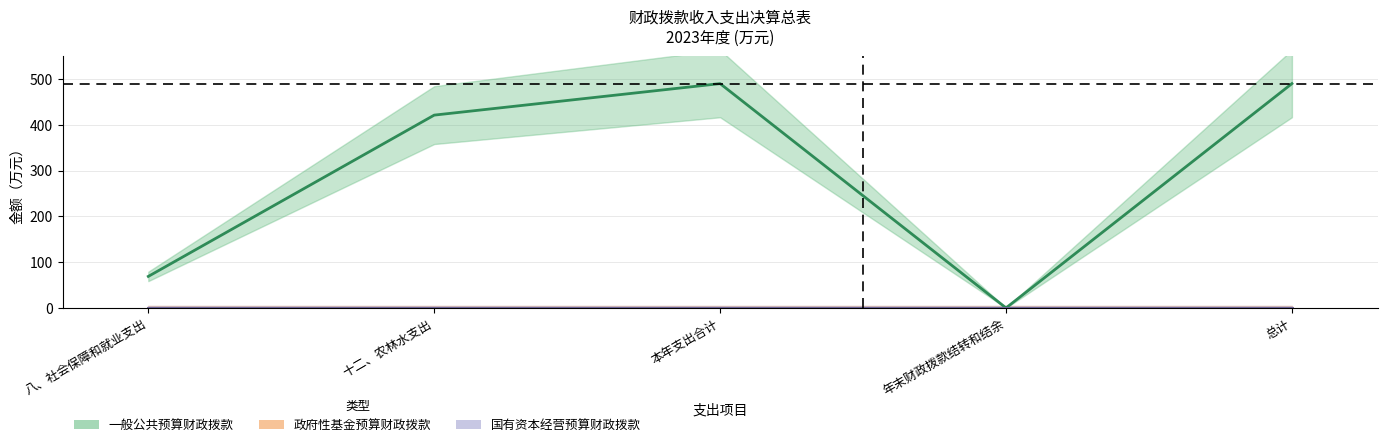

What is the value of the 一般公共预算财政拨款 point at the 5th from the left?

489.9